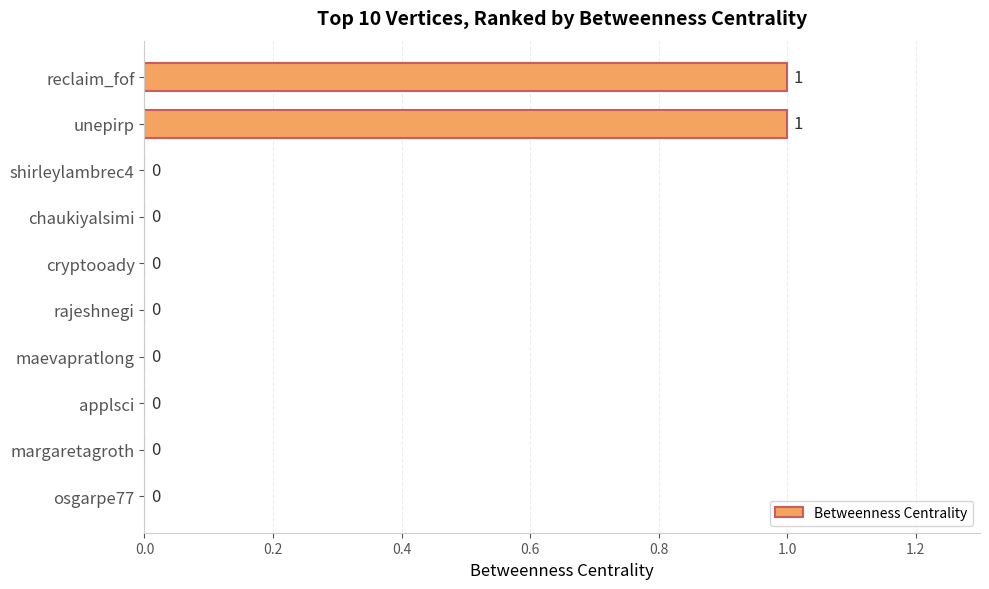

Count the number of values greater than 0.

2